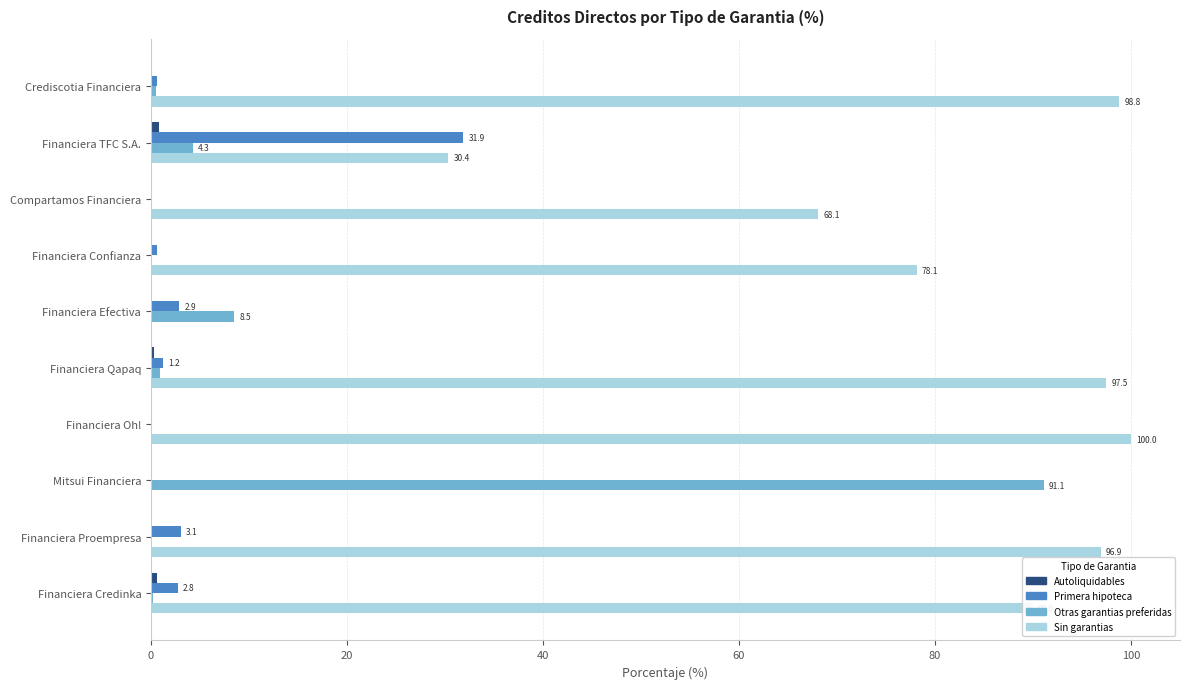

At which label is Otras garantias preferidas closest to 45?

Financiera Efectiva